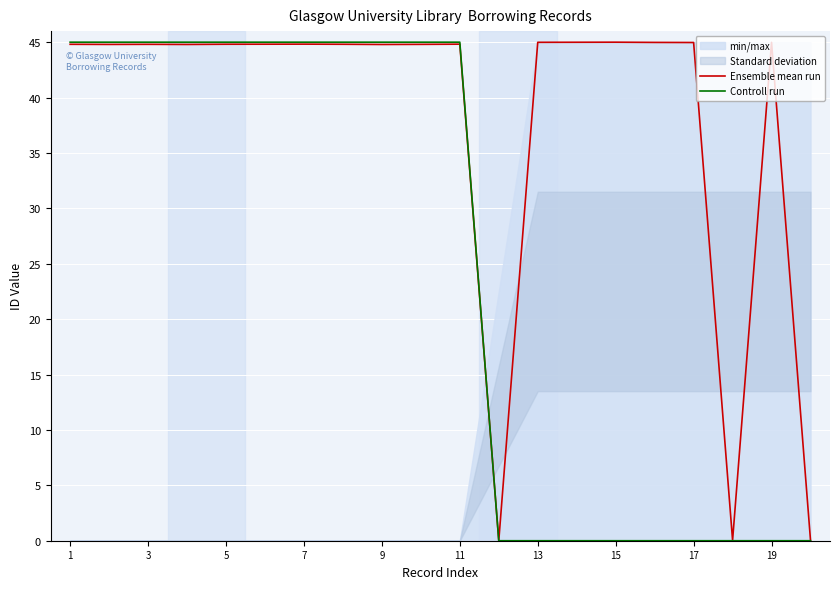

Is it true that Ensemble mean run equals 69.2 at 19?

False